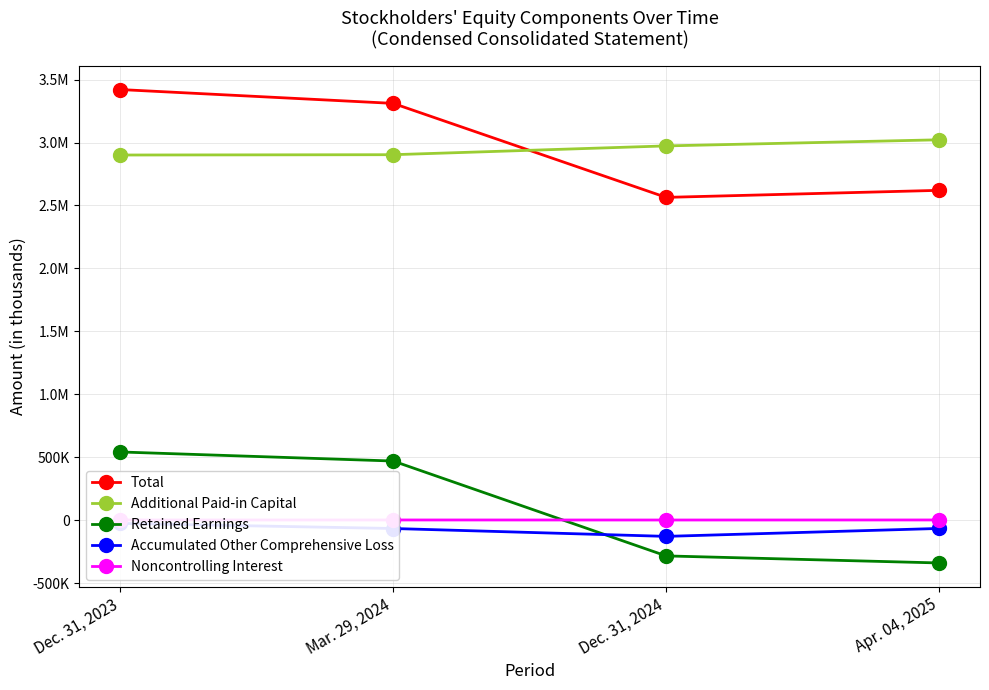

How many values in the Noncontrolling Interest series are below 2415?

2